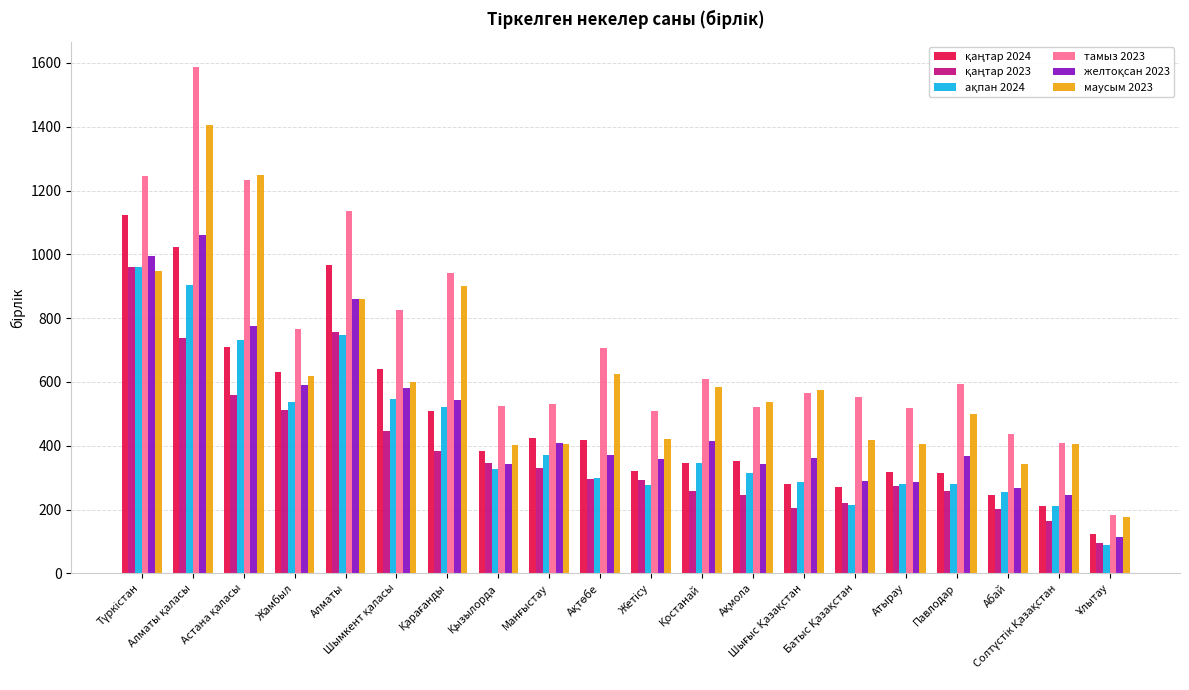

Which series has the largest total across all categories?

тамыз 2023